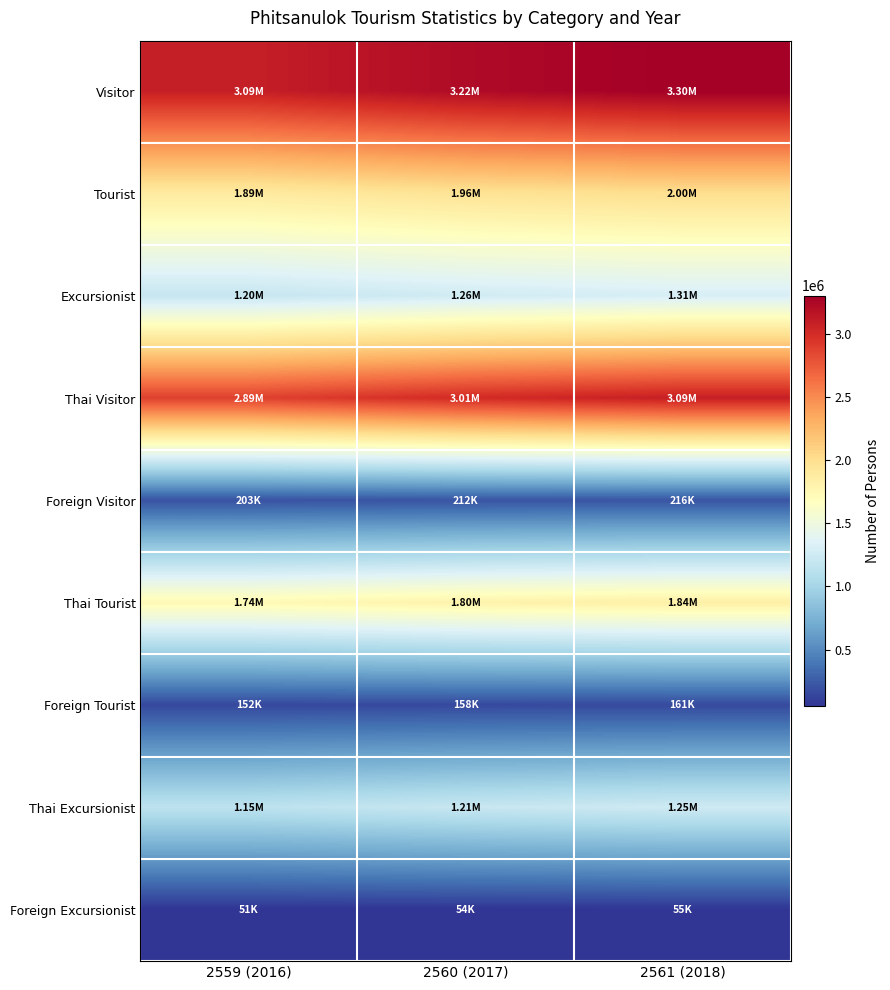

Between 2560 (2017) and 2561 (2018), which series saw the biggest shift?

Visitor